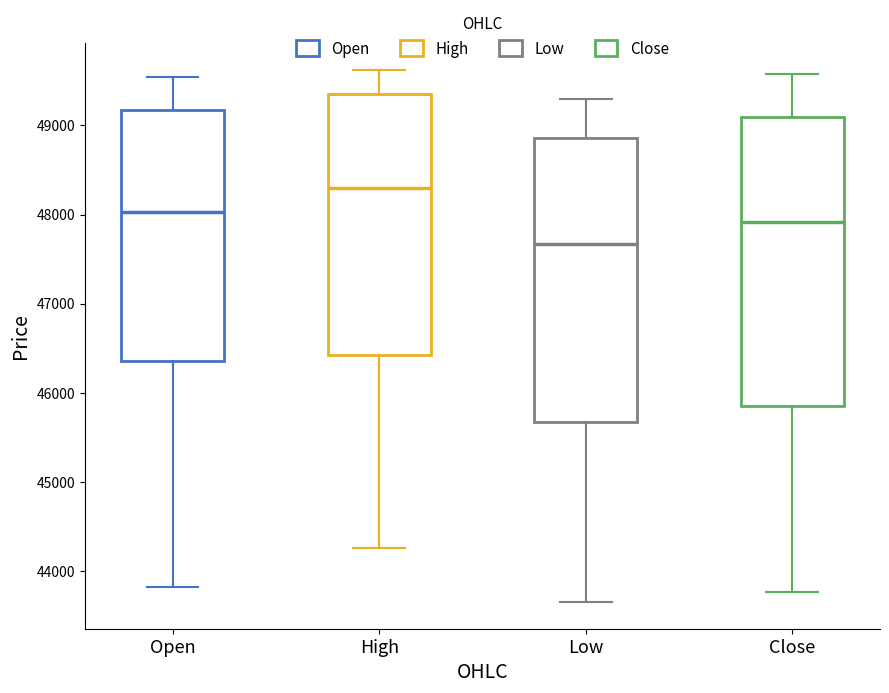

Where is the upper edge of the box for High on the y-axis? The values are not printed on the chart, so give them approximately, as read against the axis.

49400